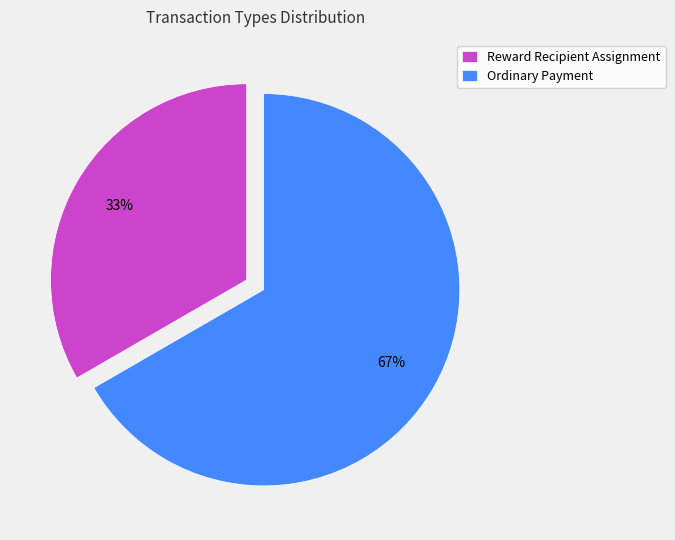

Which slice is the largest?

Ordinary Payment